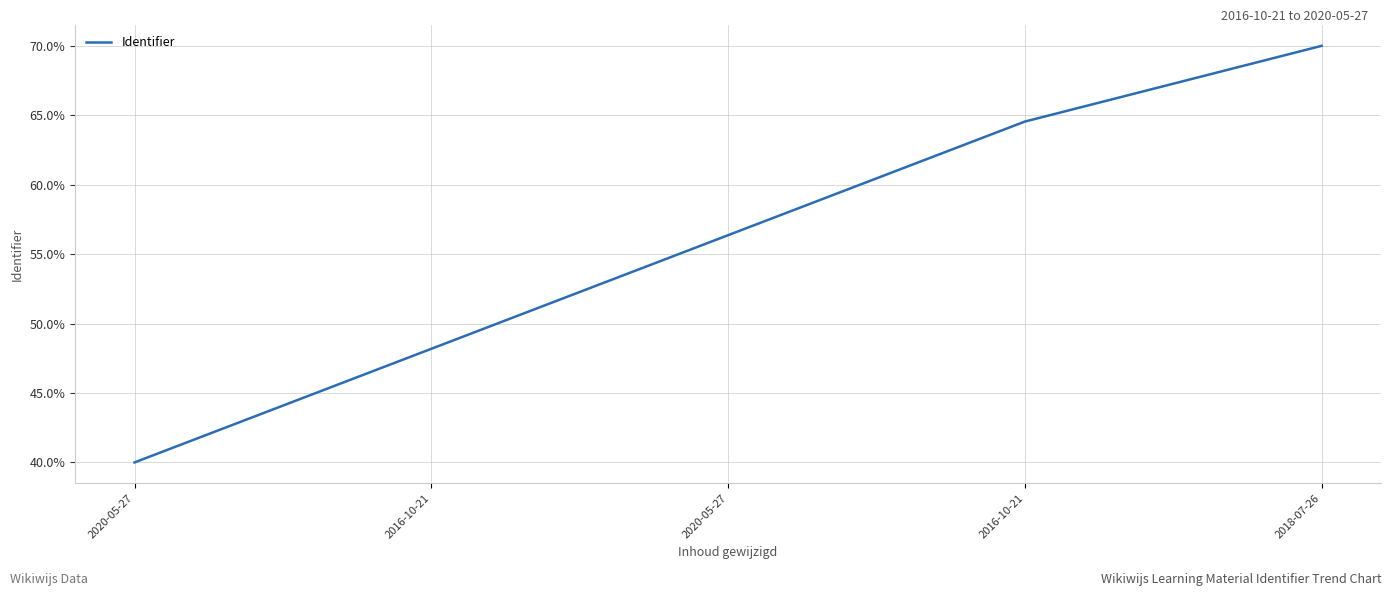

How many series are shown in this chart?

1